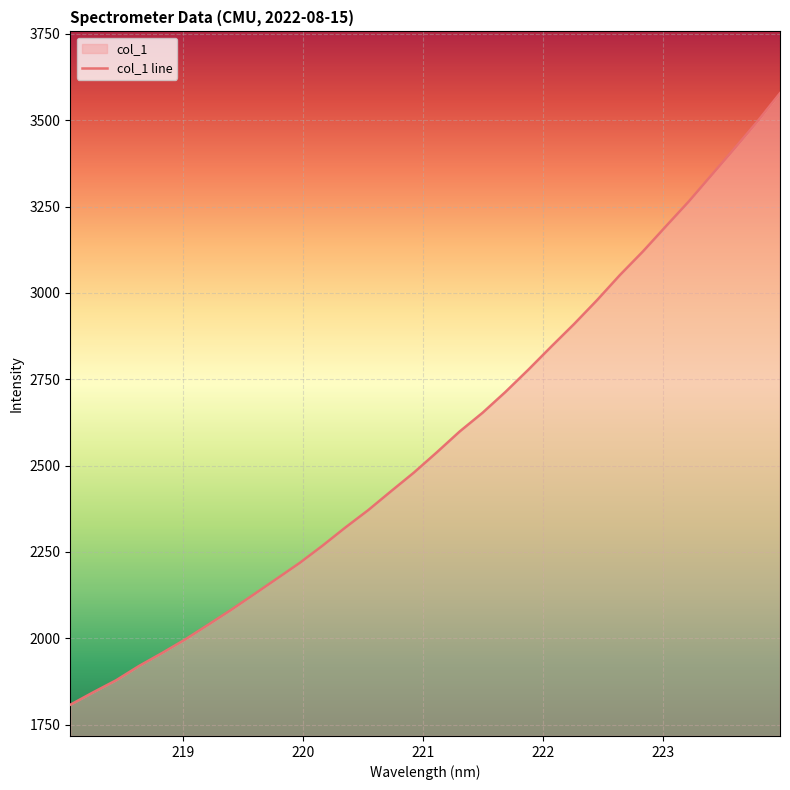

How many values exceed 2538?

16